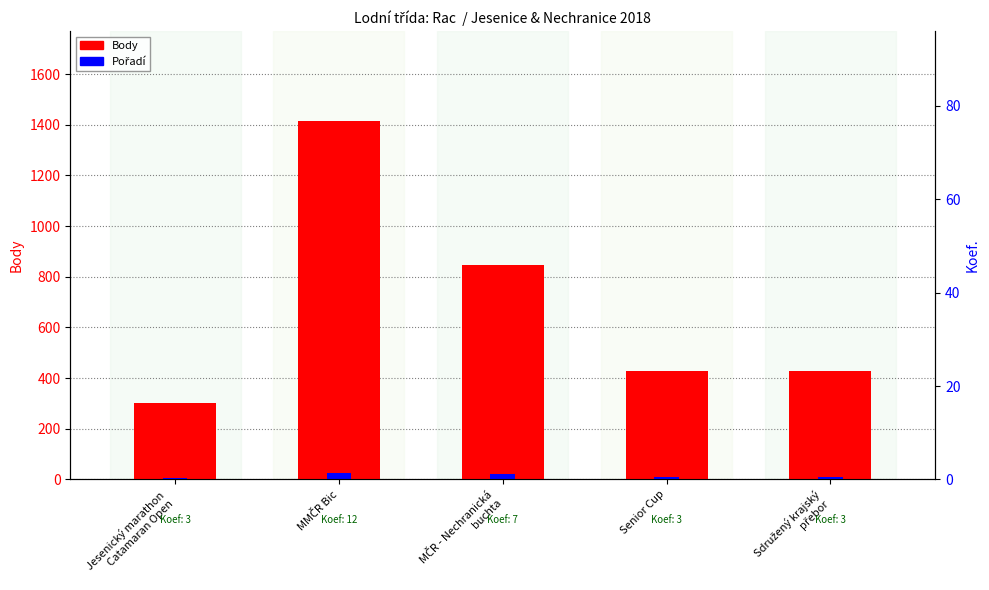

Is the value of Body at Jesenický marathon
Catamaran Open greater than the value of Pořadí at MMČR Bic?

Yes